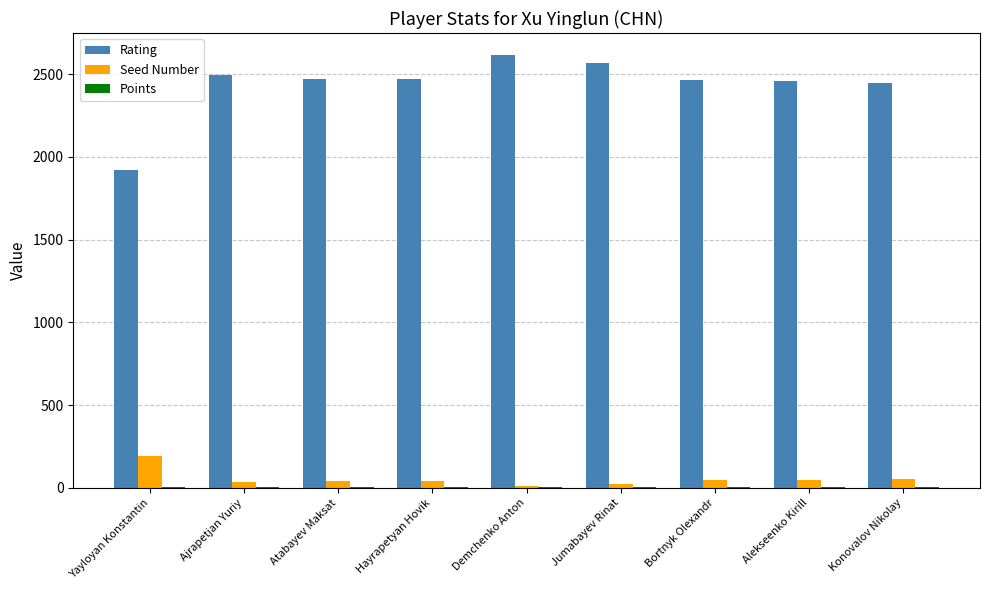

Are the bars grouped side by side (vs. stacked)?

Yes